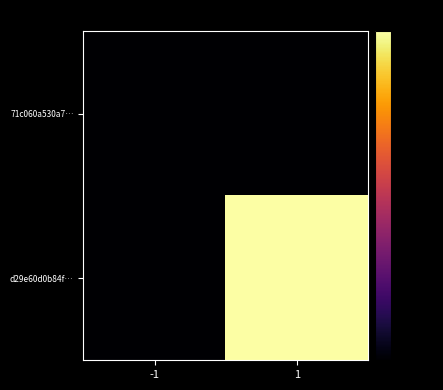

What is the total value across all series at -1?

-160